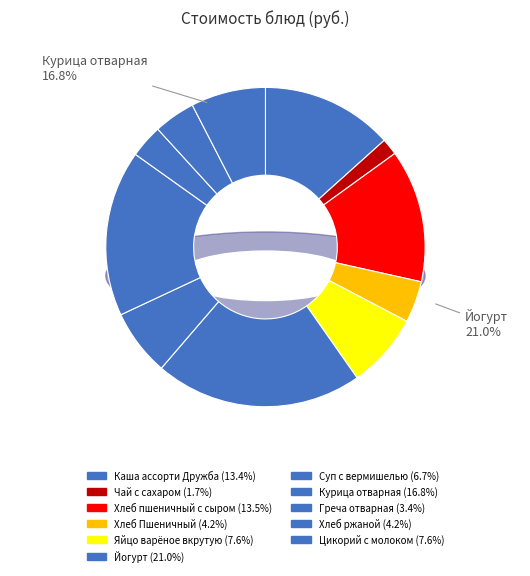

What portion of the pie excludes Хлеб ржаной?

95.8%